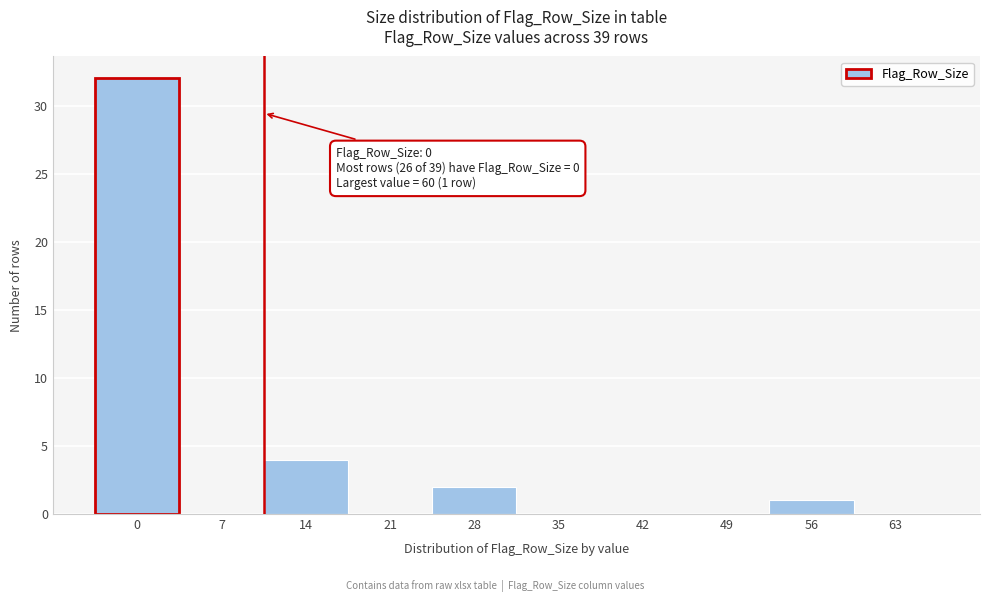

Reading left to right, transcribe all the data shown in this chart.

0=32	7=0	14=4	21=0	28=2	35=0	42=0	49=0	56=1	63=0